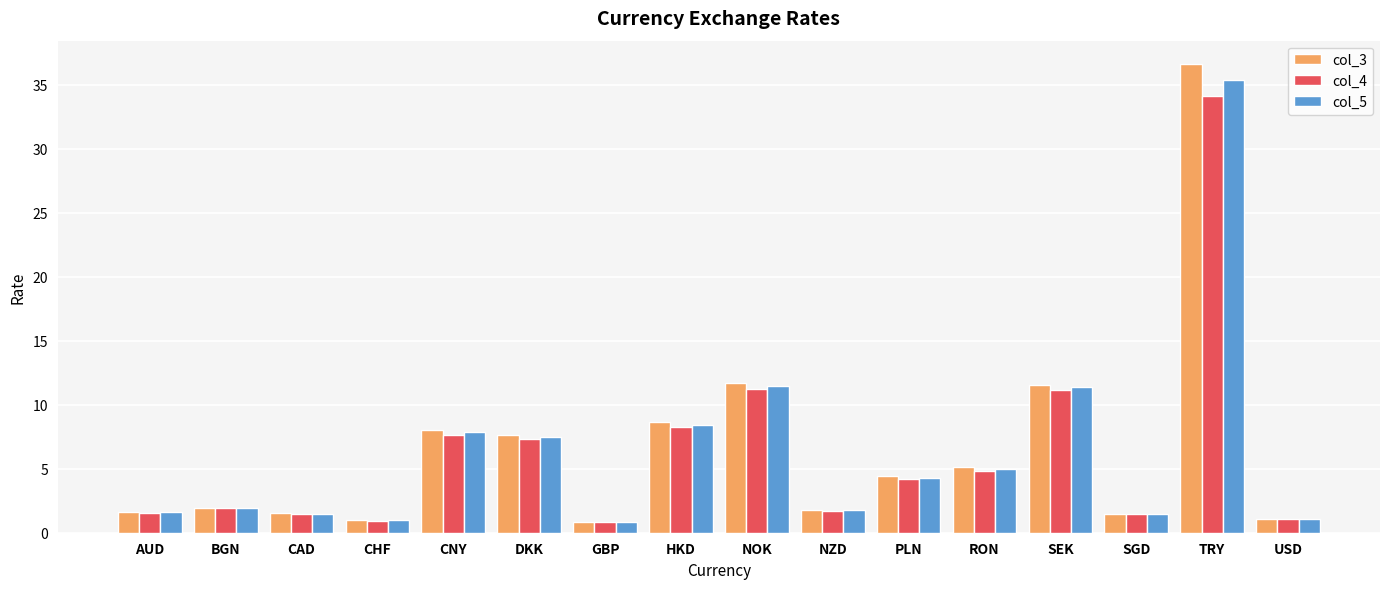

Which series has the widest spread of values?

col_3